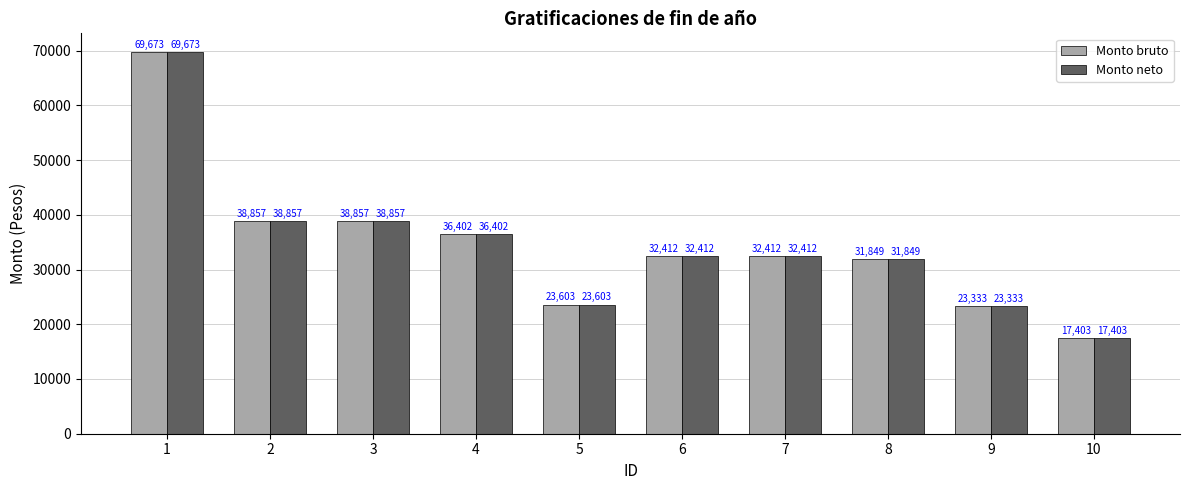

The value of Monto bruto at 7 is 16862.1. True or false?

False